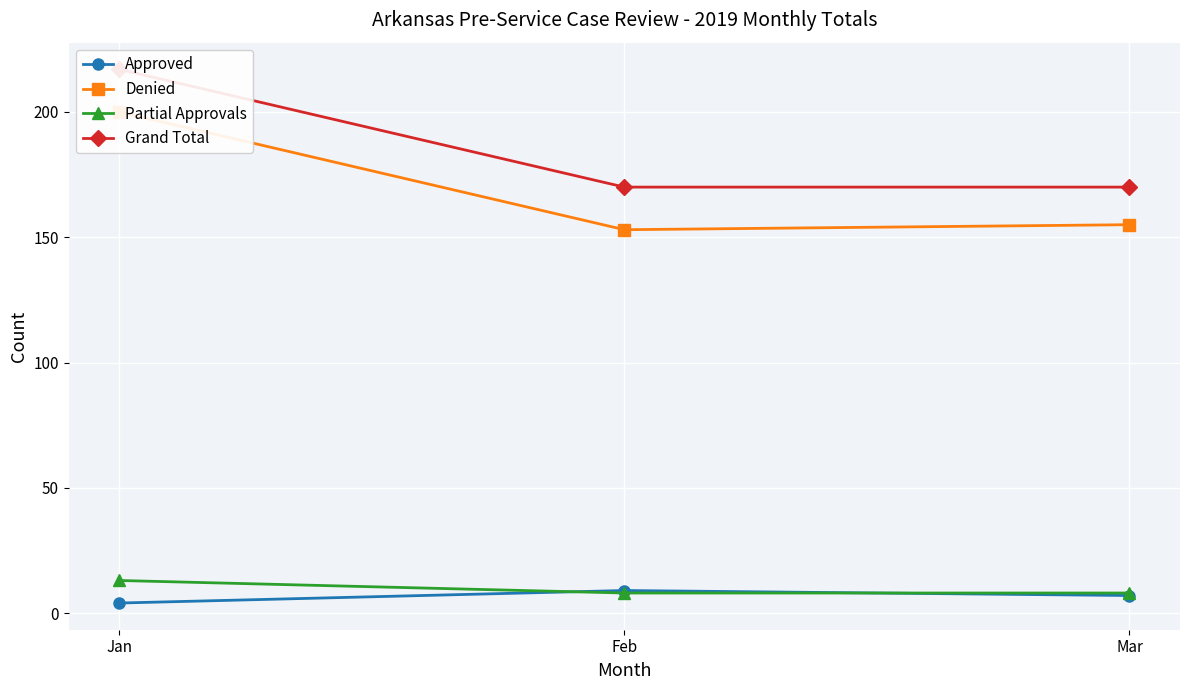

What is the smallest value displayed?

4